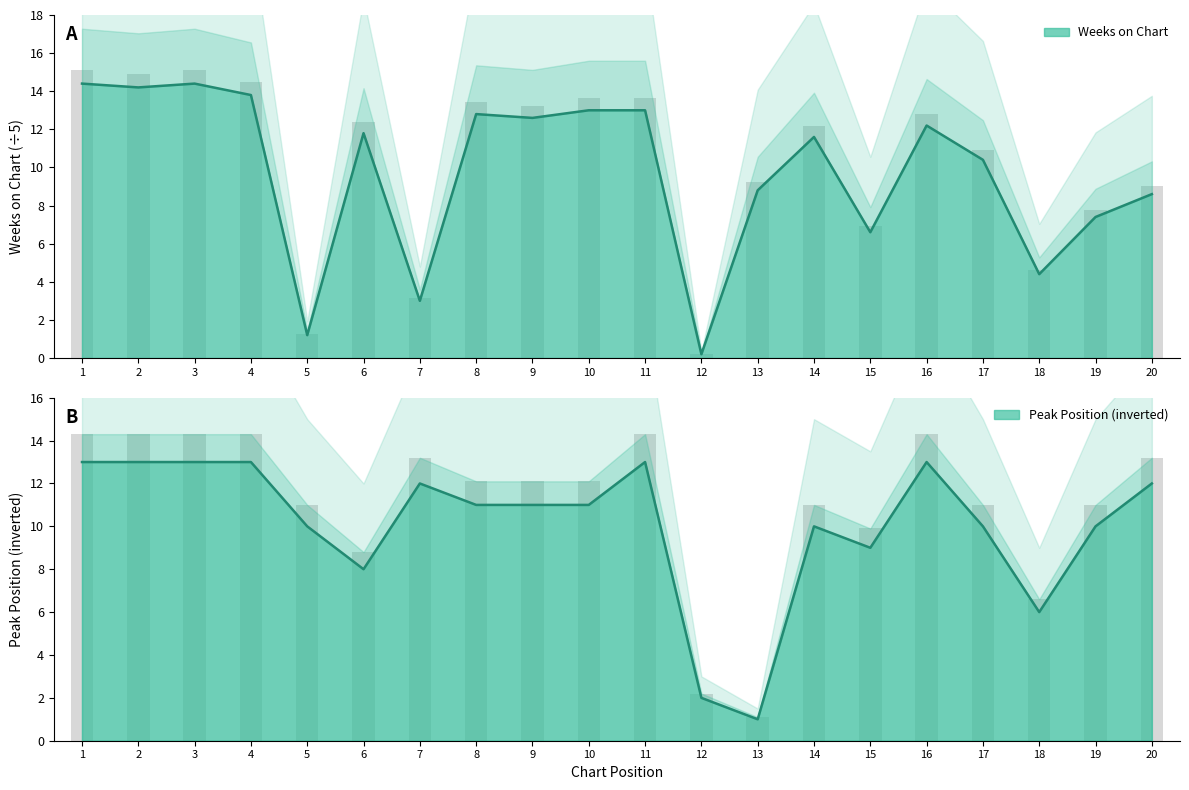

How many series are shown in this chart?

2